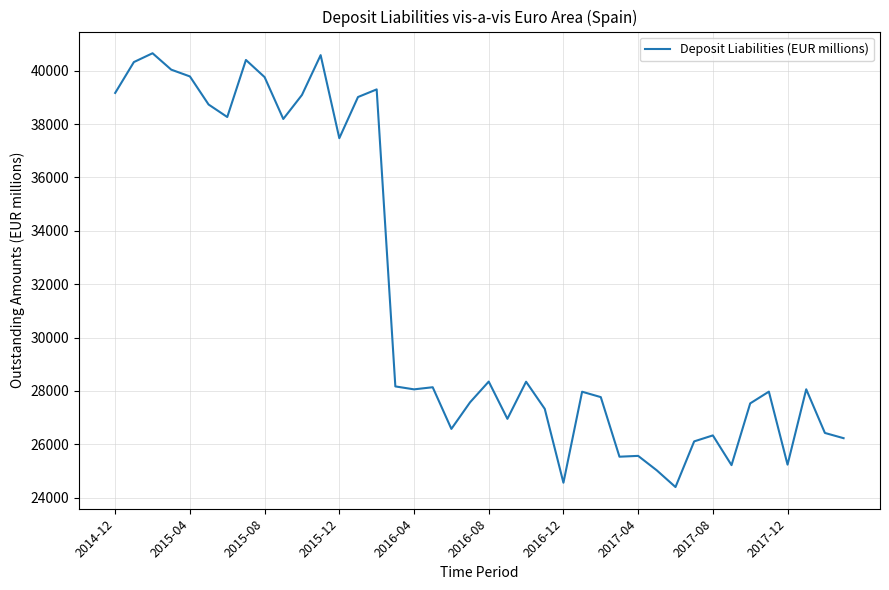

What is the smallest value displayed?

24398